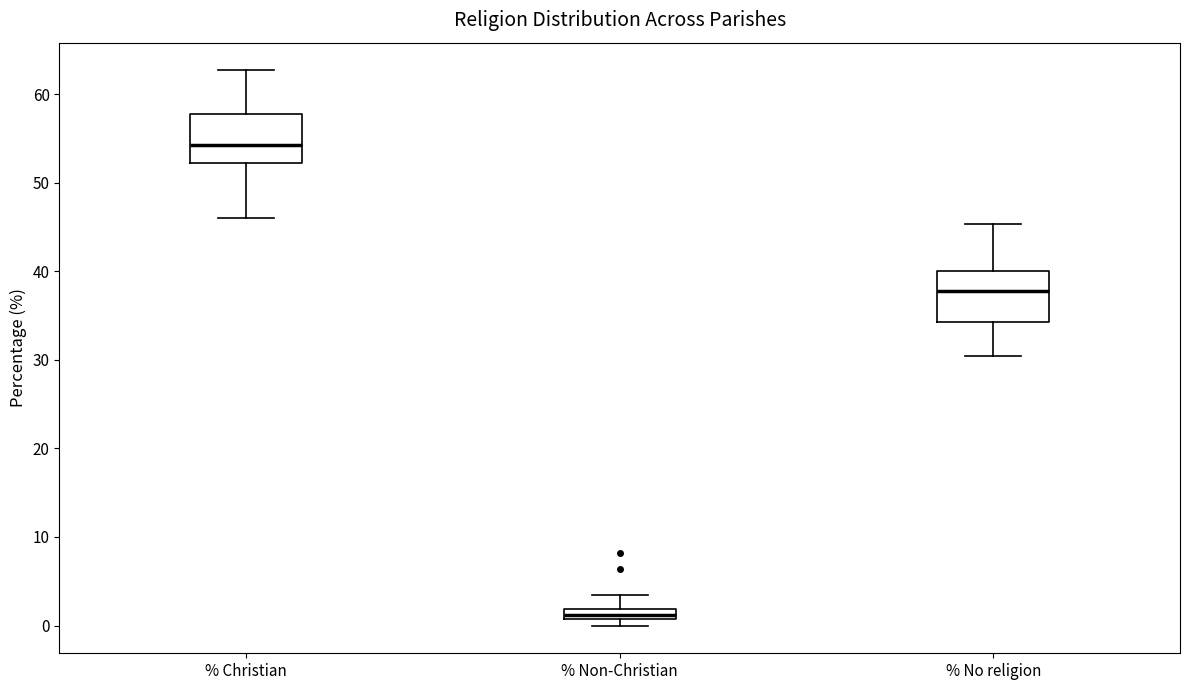

Where is the upper edge of the box for % Christian on the y-axis? The values are not printed on the chart, so give them approximately, as read against the axis.

58